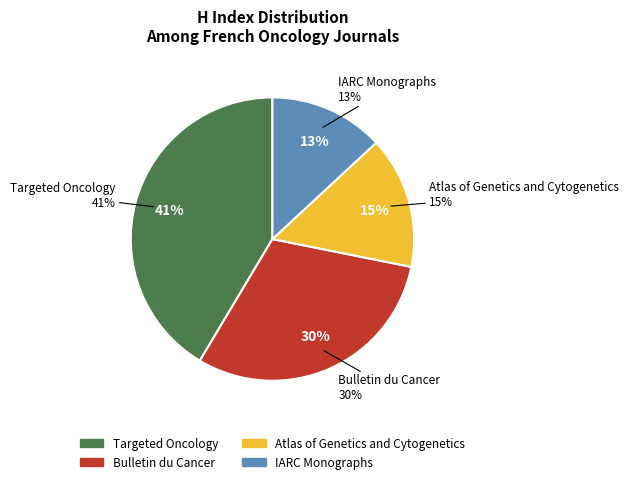

Approximately how many times larger is the value at Targeted Oncology compared to Atlas of Genetics and Cytogenetics?

2.8